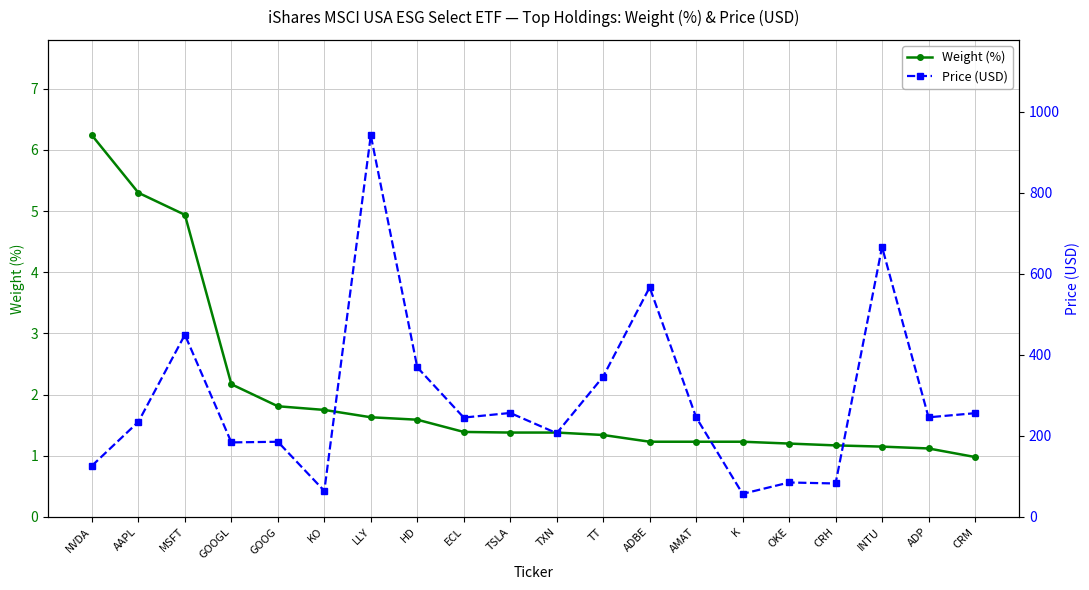

True or false: Weight (%) has a value of 2.2 at MSFT.

False